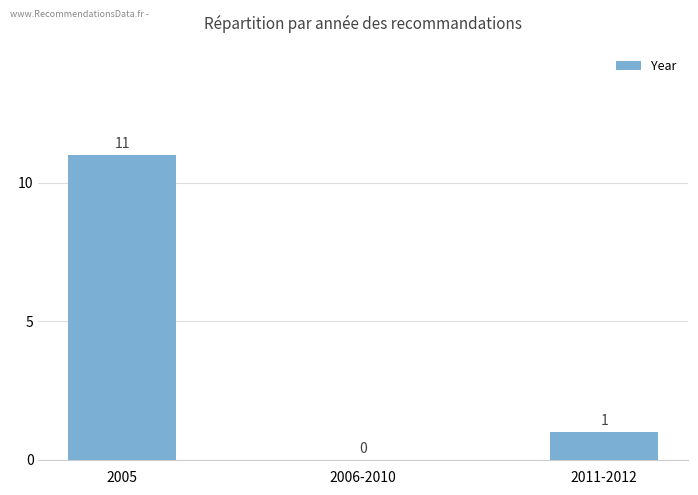

True or false: the data shows -4 at 2006-2010.

False